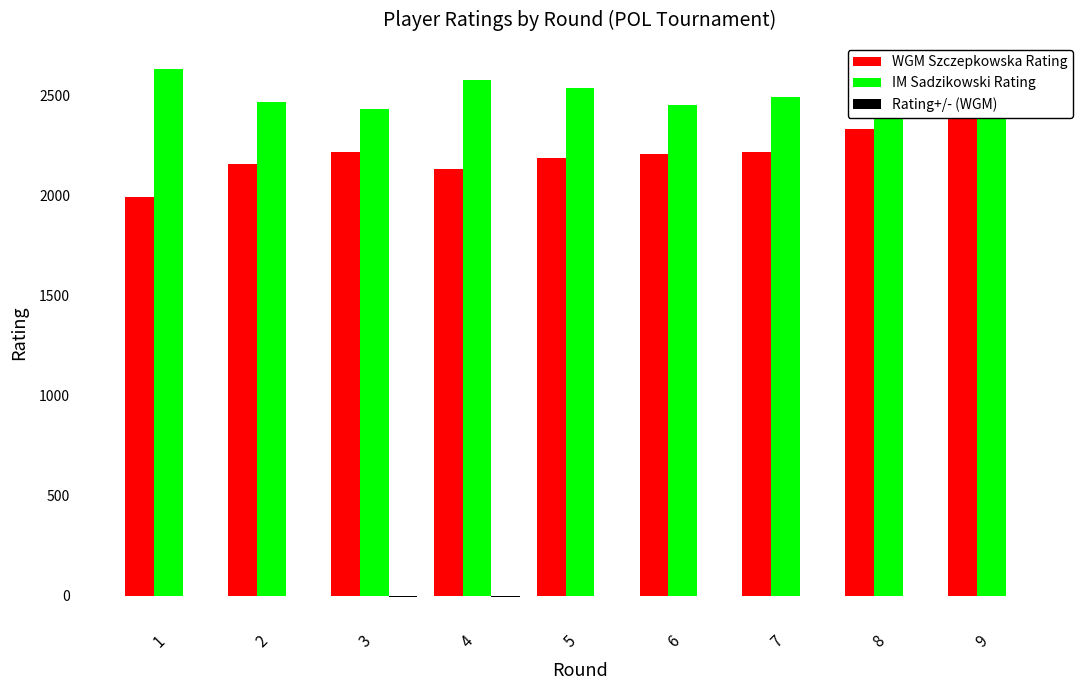

What is the difference between the IM Sadzikowski Rating values at 3 and 6?

18.0